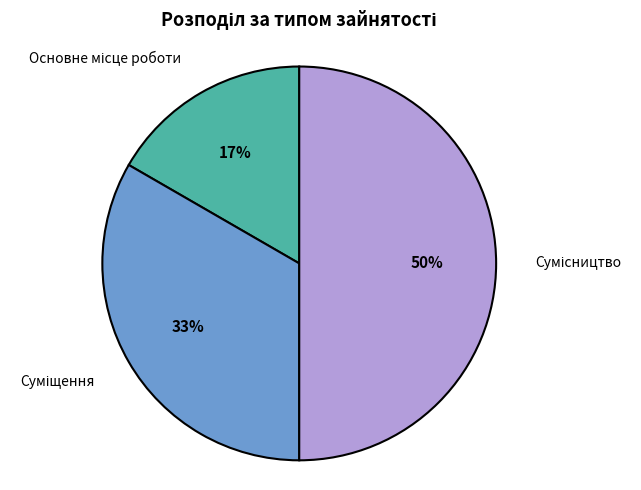

To the nearest percent, what is the difference between the largest and smallest slice percentages?

33%